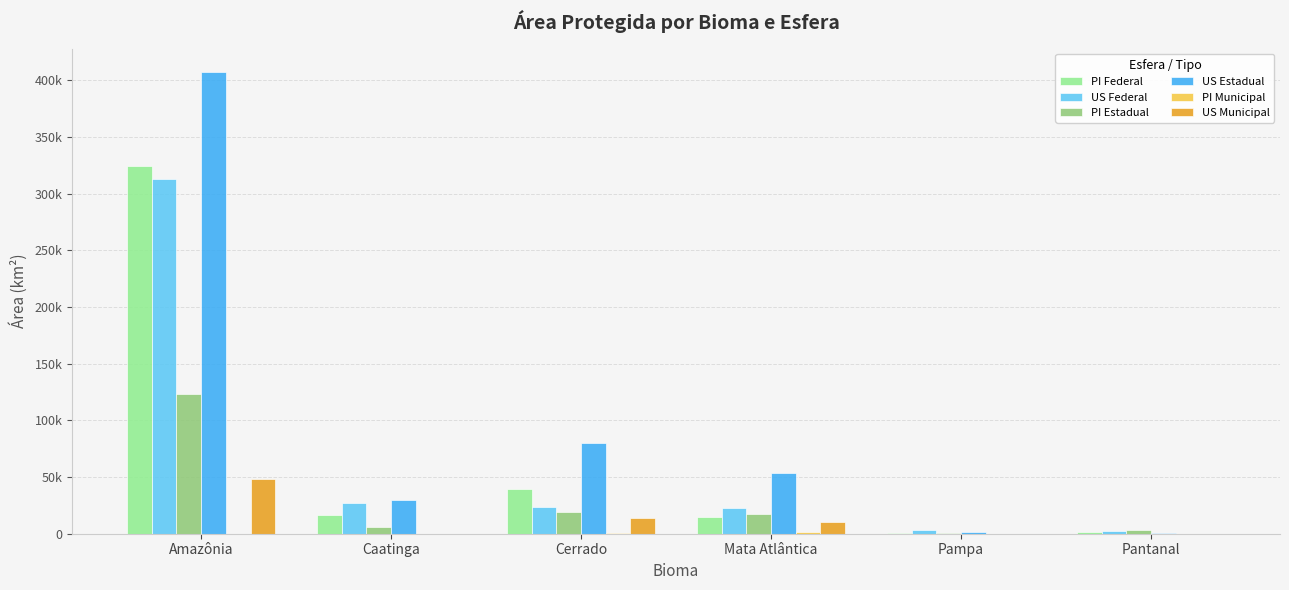

Which series has the widest spread of values?

US Estadual